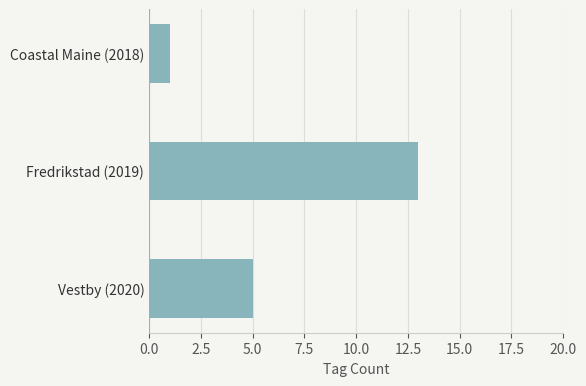

Which has a higher value, Vestby (2020) or Fredrikstad (2019)?

Fredrikstad (2019)